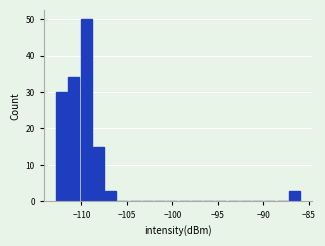

Read against the x-axis, roughly where is the centre of the tallest bar?

-109.5